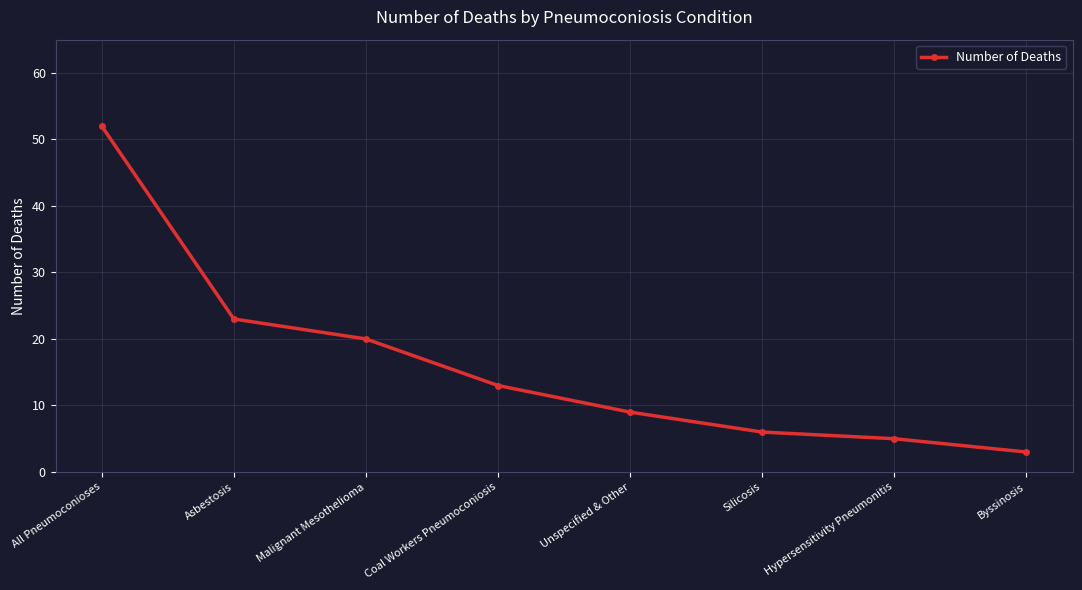

How many lines are shown in the chart?

1